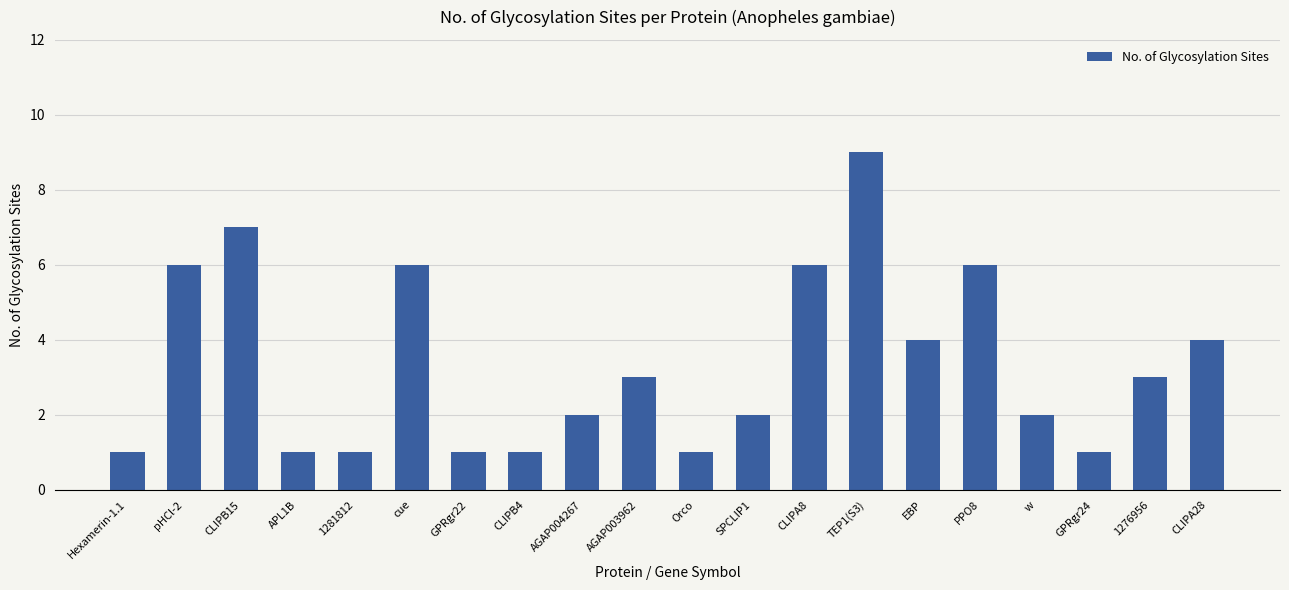

What position from the left is 1281812?

5